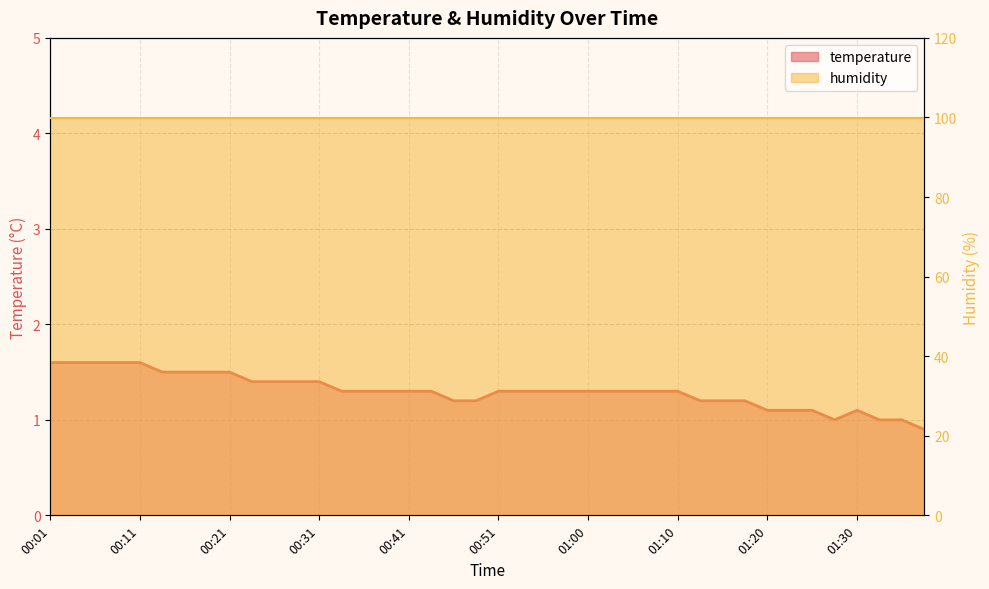

True or false: the data has more than 2 interior local peaks.

False